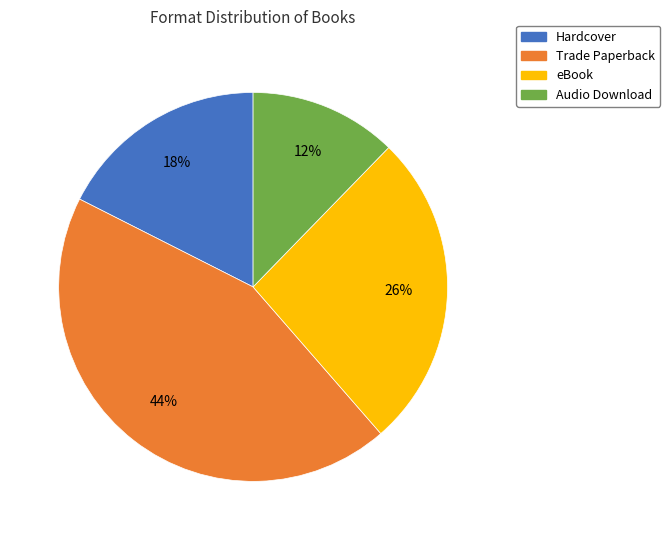

Approximately how many times larger is the value at Audio Download compared to eBook?

0.5